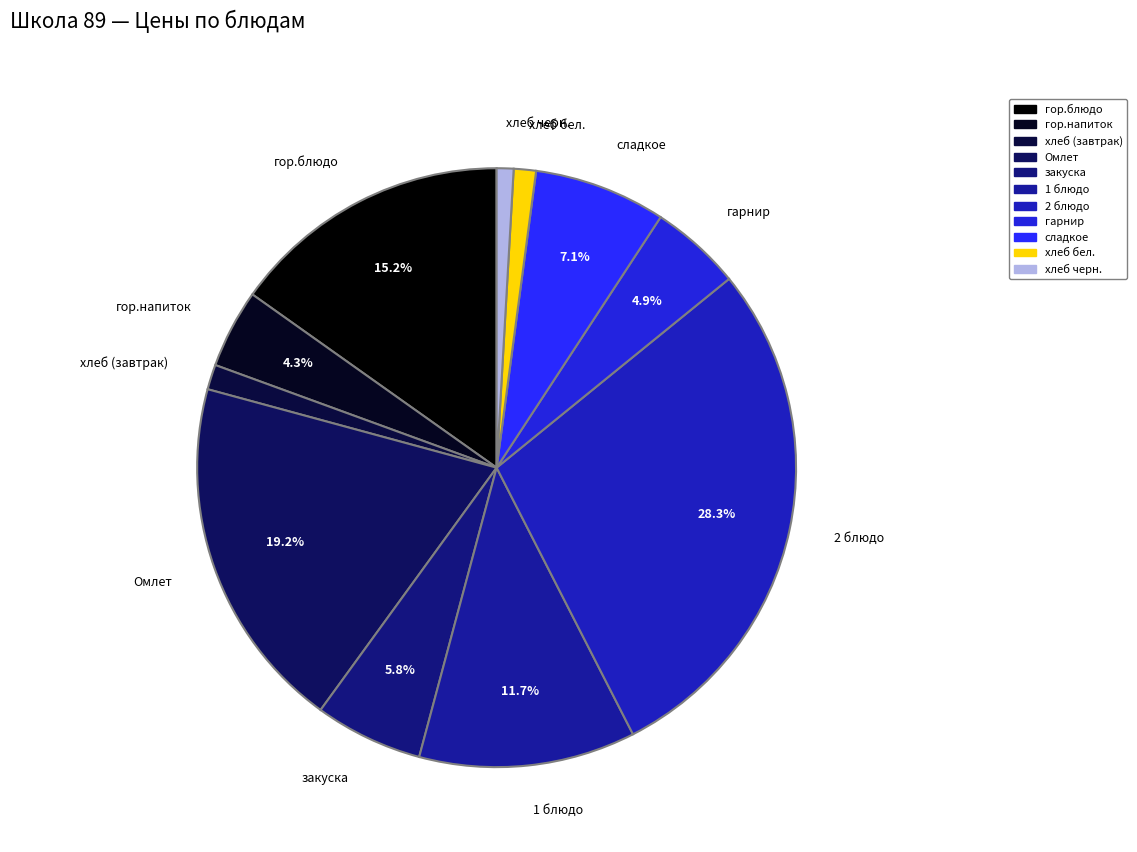

Count the number of slices in the pie.

11